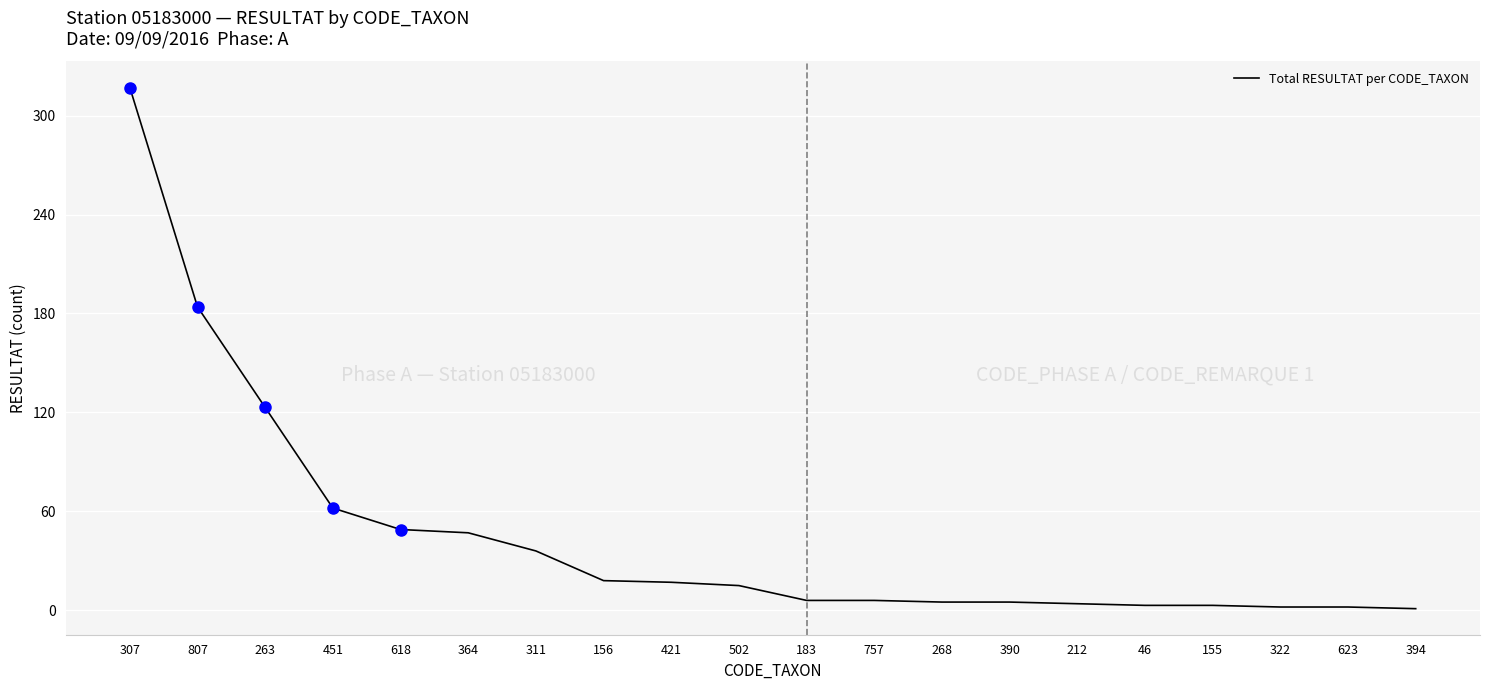

At which label is the value closest to 159?

807